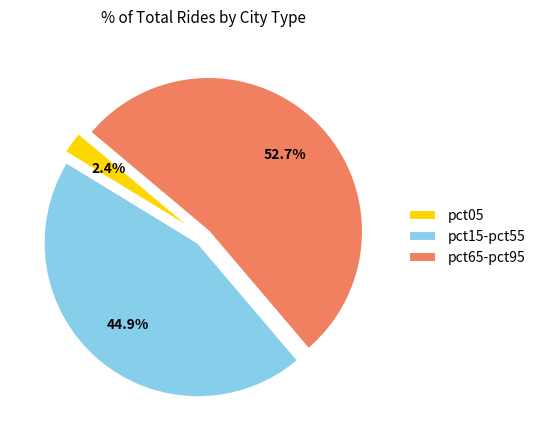

What percentage is the pct05 slice, to the nearest percent?

2%